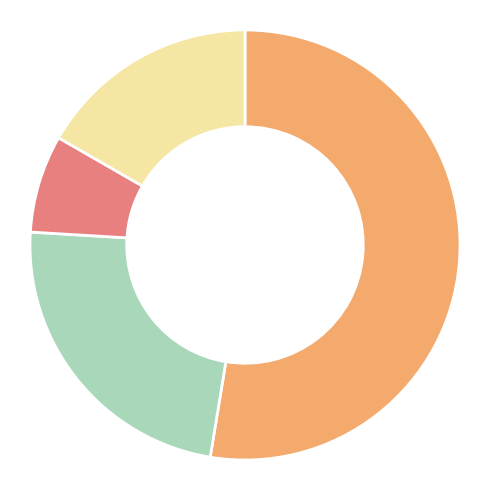

Count the number of slices in the pie.

4